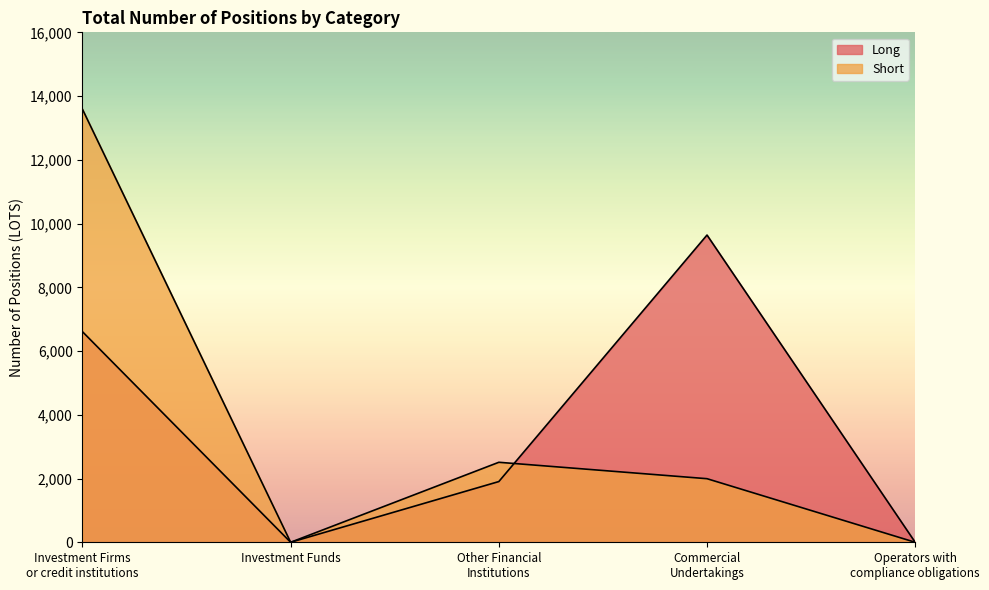

What is the difference between the highest and lowest values at Commercial
Undertakings?

7644.5